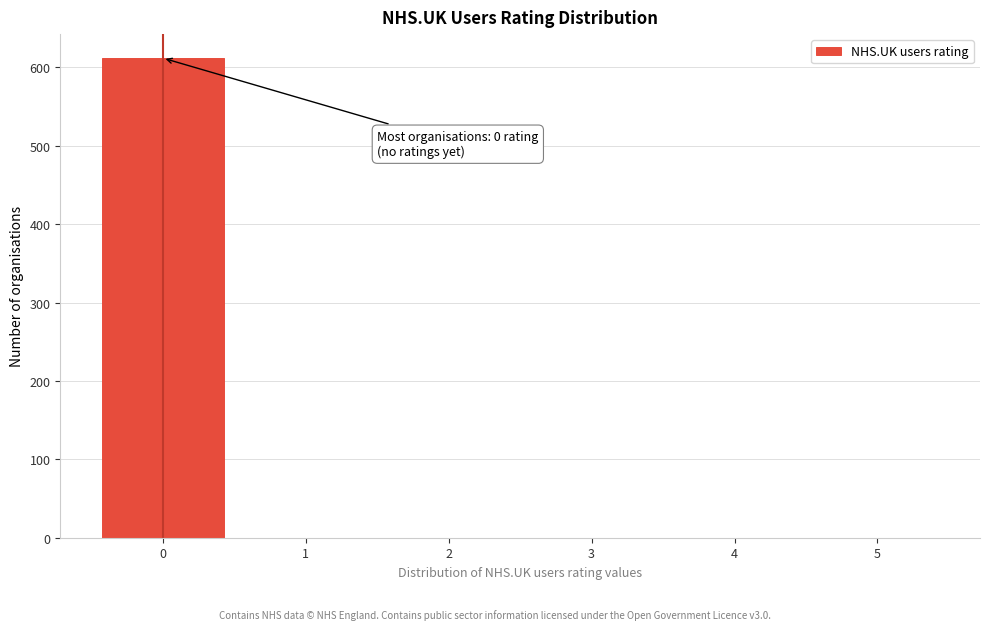

Reading left to right, extract all data points from this chart.

0=612	1=0	2=0	3=0	4=0	5=0